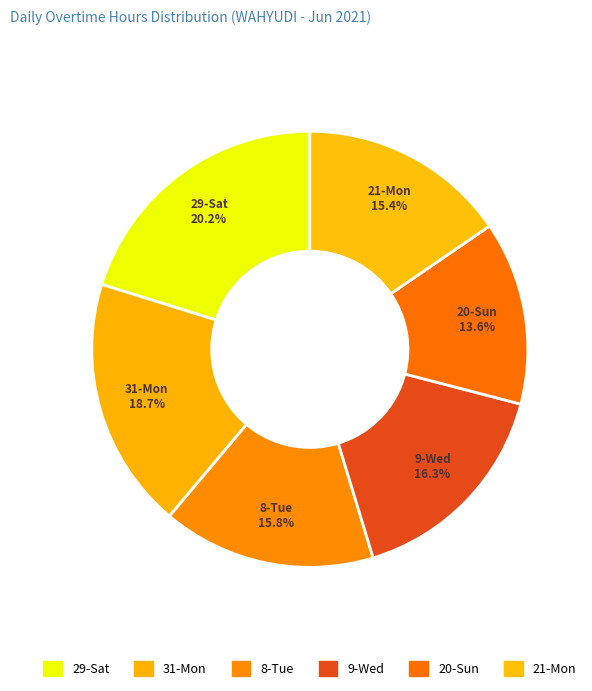

To the nearest percent, what is the difference between the largest and smallest slice percentages?

7%